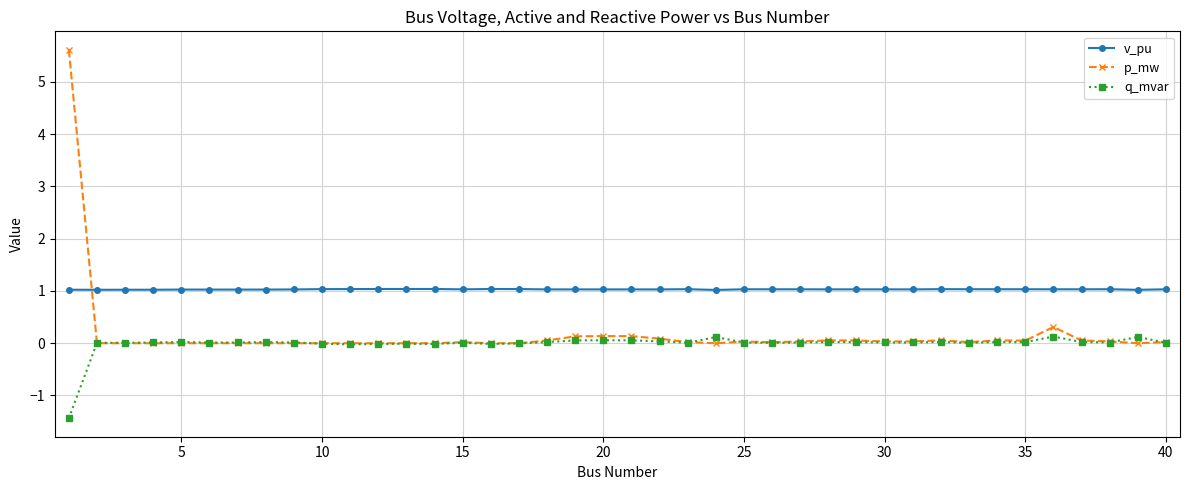

Rank the series by their maximum value, from lowest to highest.

q_mvar, v_pu, p_mw